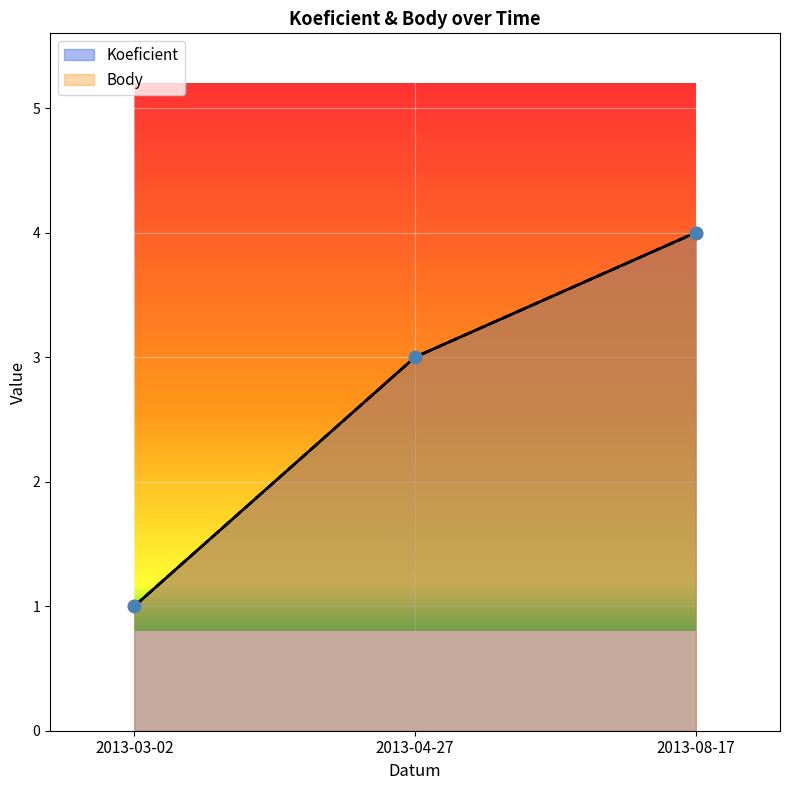

What are all the series names shown in the legend?

Koeficient, Body